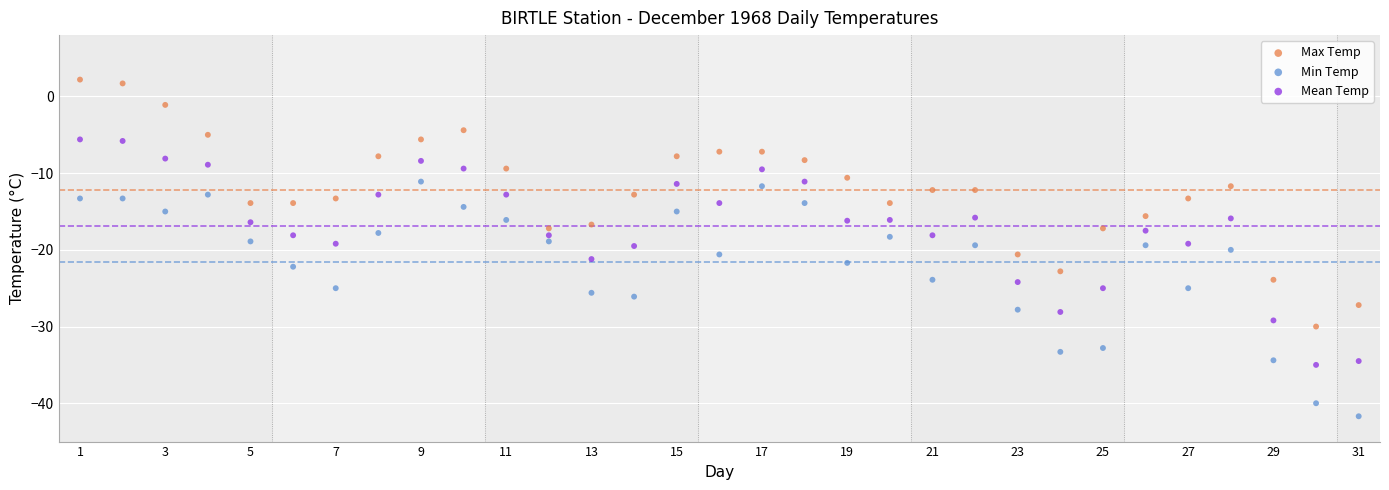

Across all data points, what is the range of Y values (max minus min)?

43.9